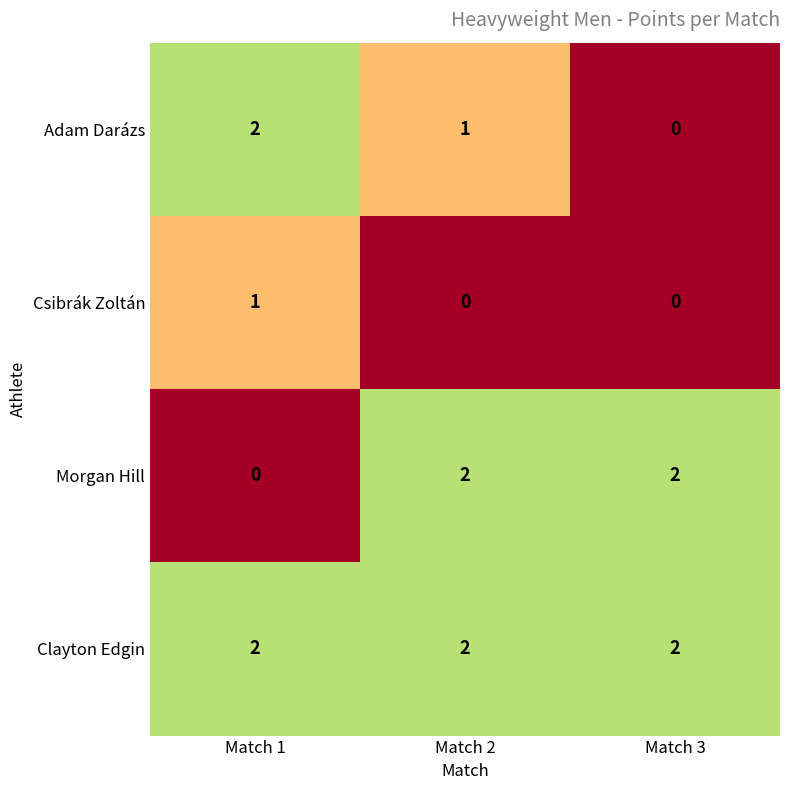

What is the sum of the Clayton Edgin values at Match 3 and Match 1?

4